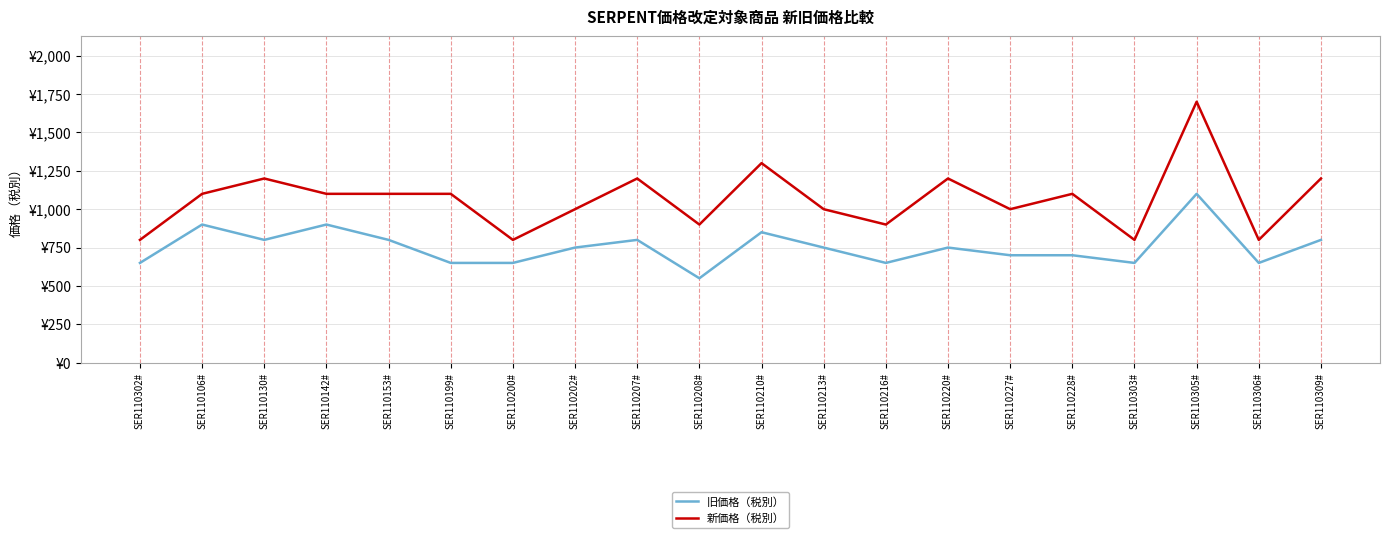

Does the chart display data point markers on the line(s)?

No